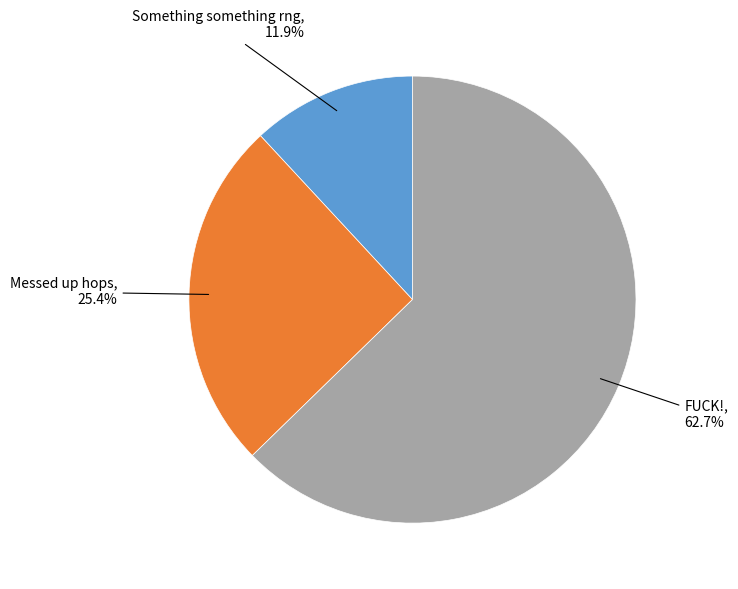

Does any single category account for the majority?

Yes